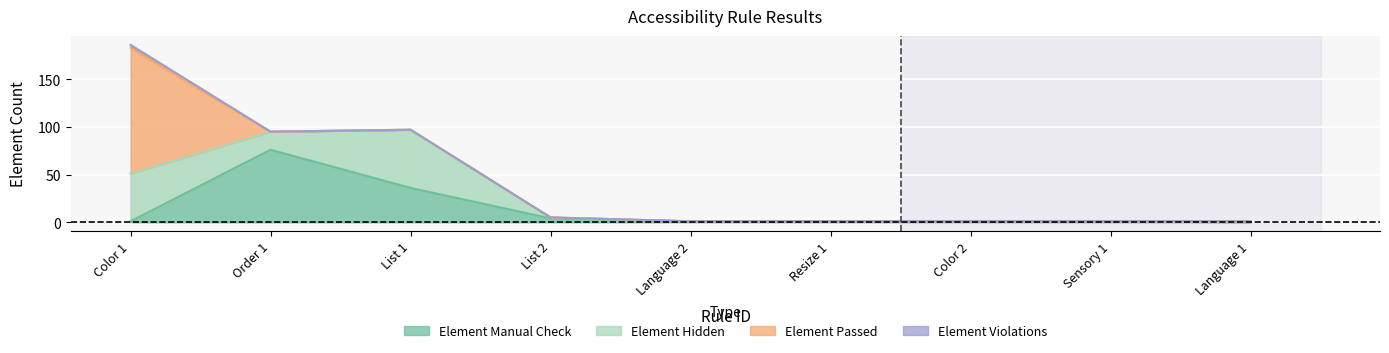

Which category has the highest value in the Element Passed series?

Color 1